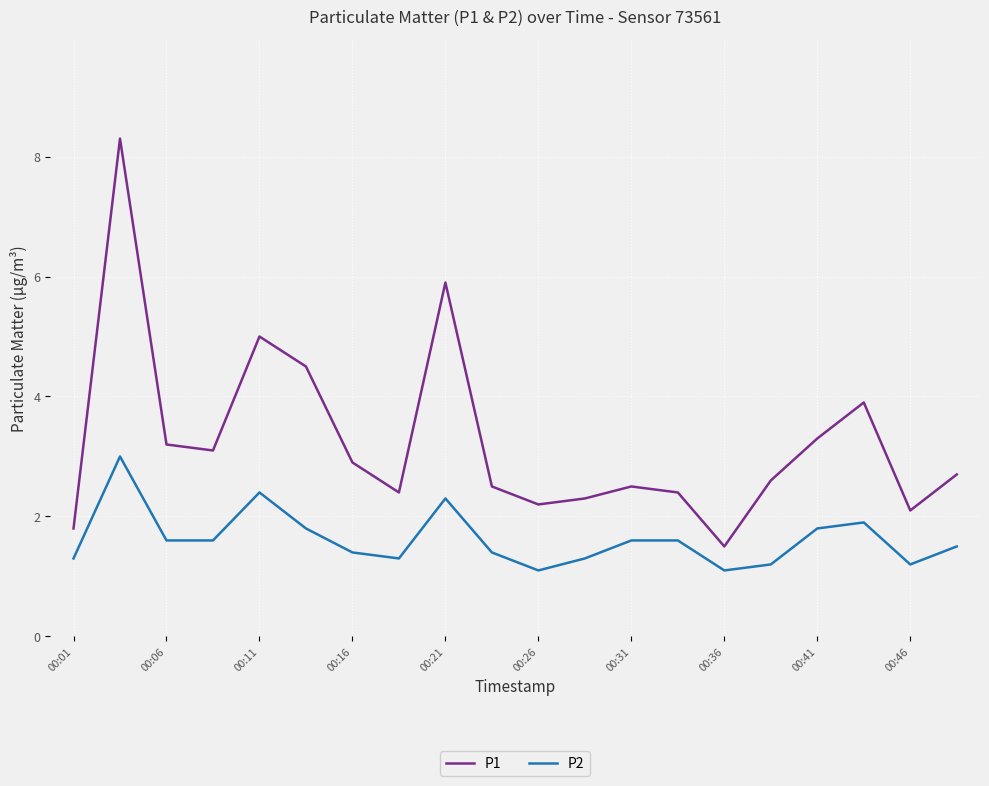

Which series has the largest range (max minus min)?

P1